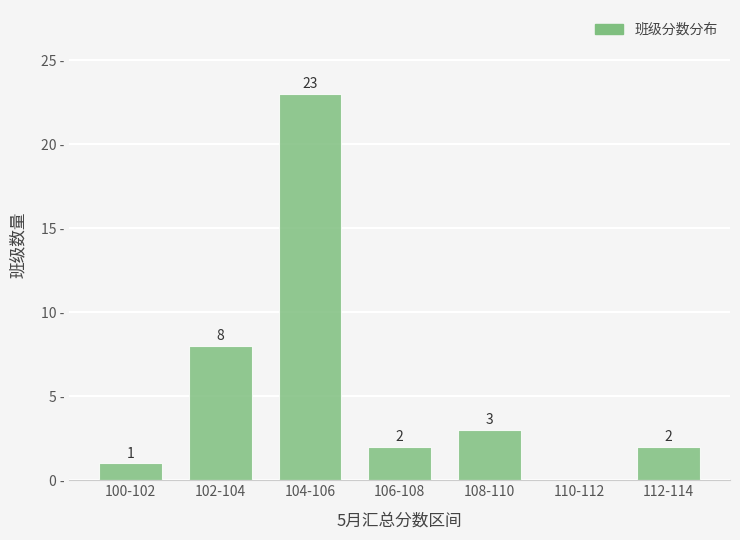

Which has a higher value, 100-102 or 106-108?

106-108